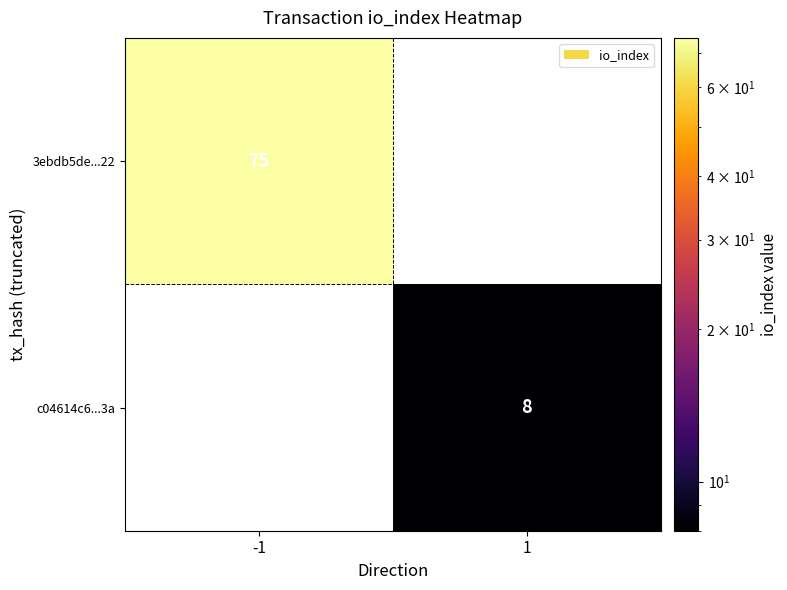

The 3ebdb5de...22 series shows 75 at -1. True or false?

True